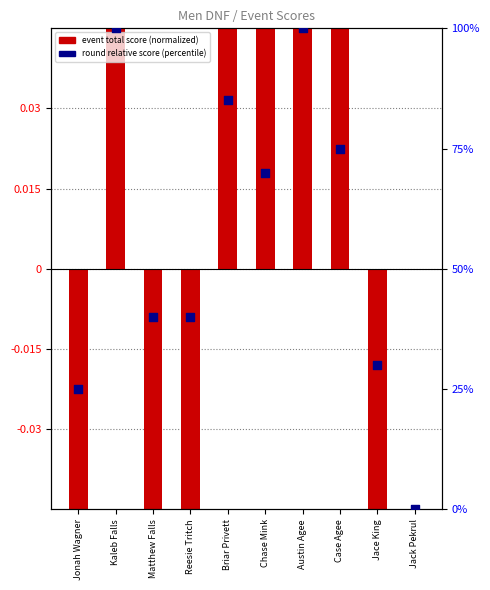

What are all the series names shown in the legend?

event total score (normalized), round relative score (percentile)